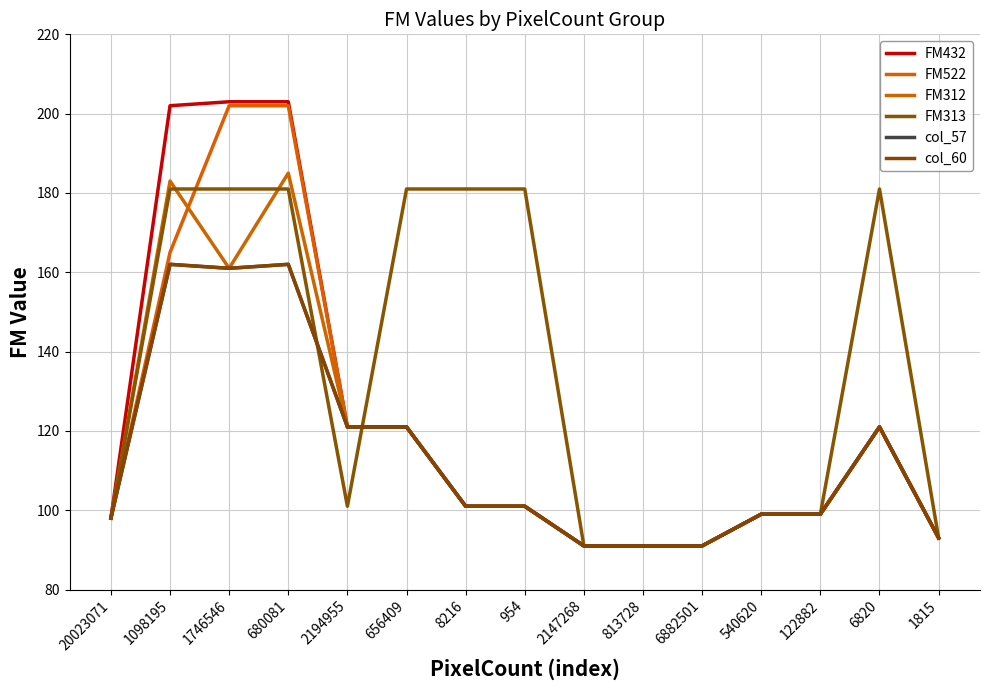

Does the chart have visible grid lines?

Yes